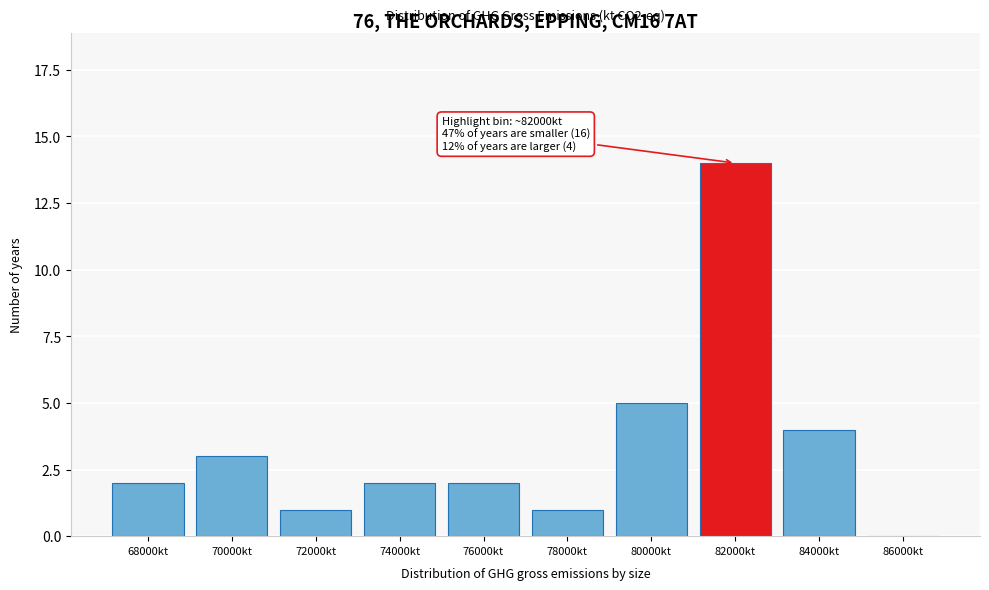

Reading left to right, what are all the values shown in this chart?

68000kt=2	70000kt=3	72000kt=1	74000kt=2	76000kt=2	78000kt=1	80000kt=5	82000kt=14	84000kt=4	86000kt=0